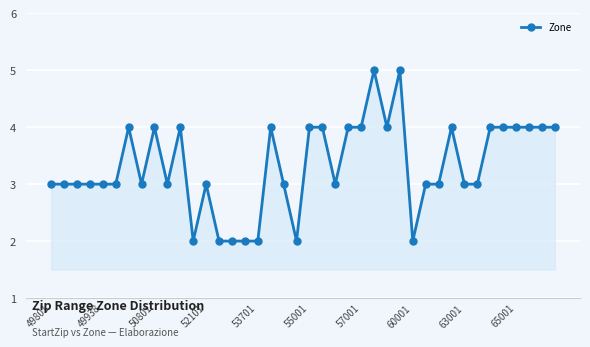

What is the value of the 33rd point from the left?

3